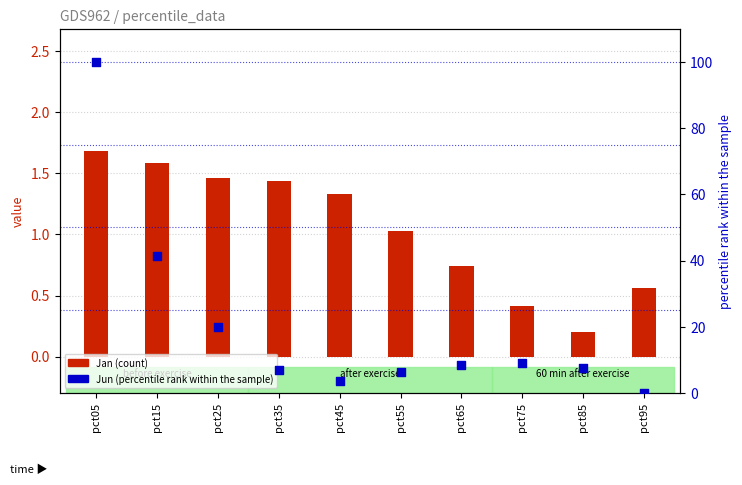

Which series contains the highest Y value?

Jun (percentile rank)